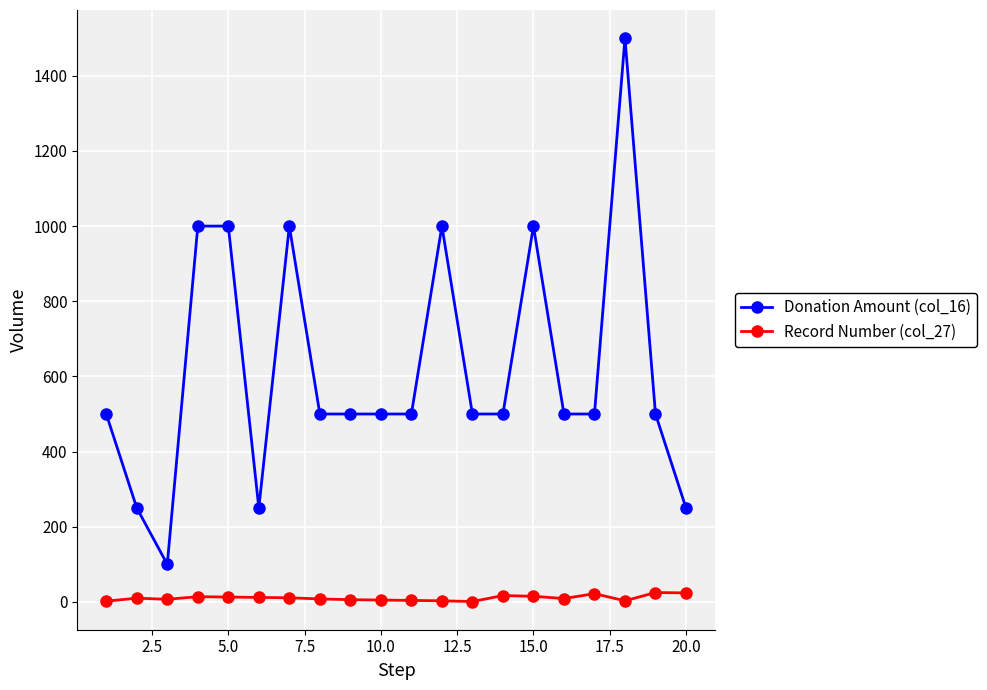

True or false: Record Number (col_27) and Donation Amount (col_16) intersect in this chart.

False